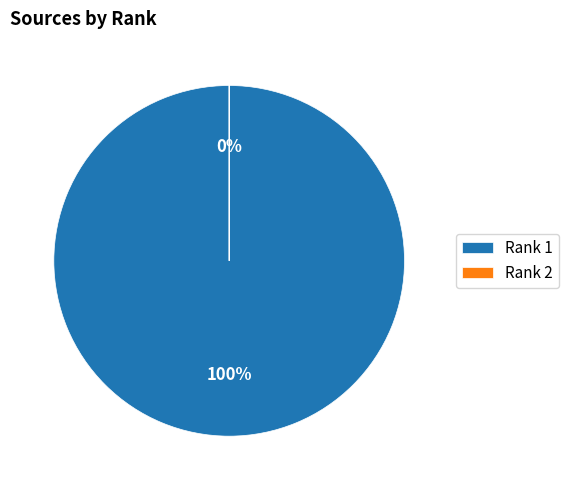

Count the number of slices in the pie.

2